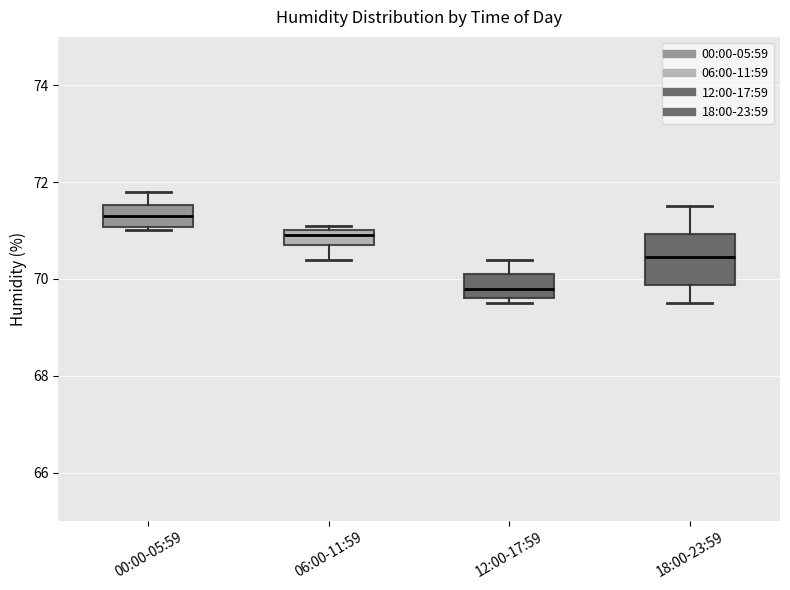

Where is the upper edge of the box for 18:00-23:59 on the y-axis? The values are not printed on the chart, so give them approximately, as read against the axis.

71.0